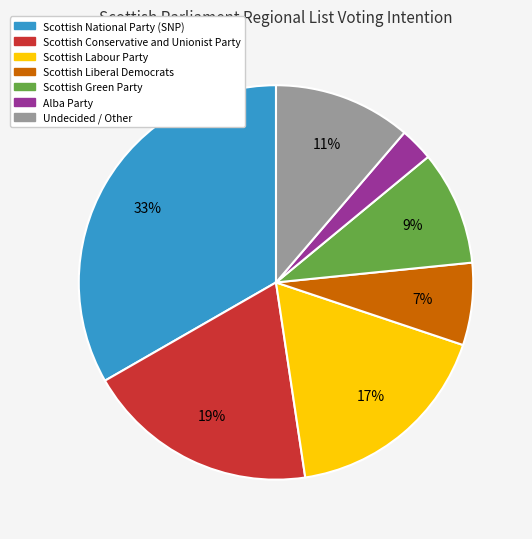

Combined, do Scottish National Party (SNP) and Scottish Conservative and Unionist Party account for over 50%?

Yes